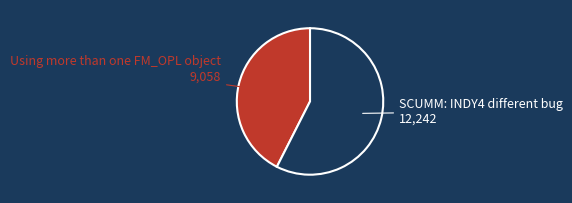

Is there a majority slice in this chart?

Yes